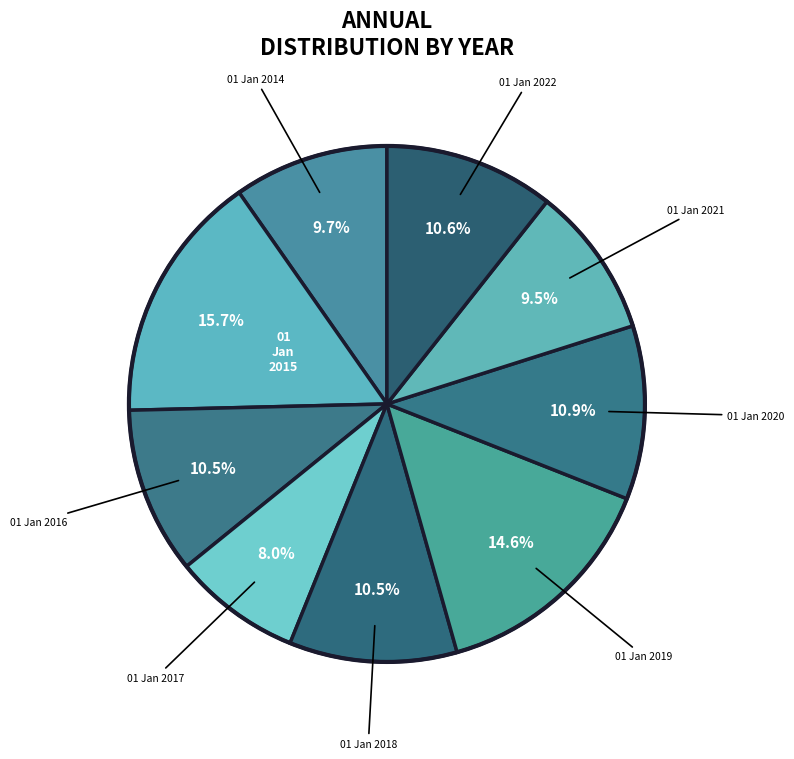

Count the number of slices in the pie.

9